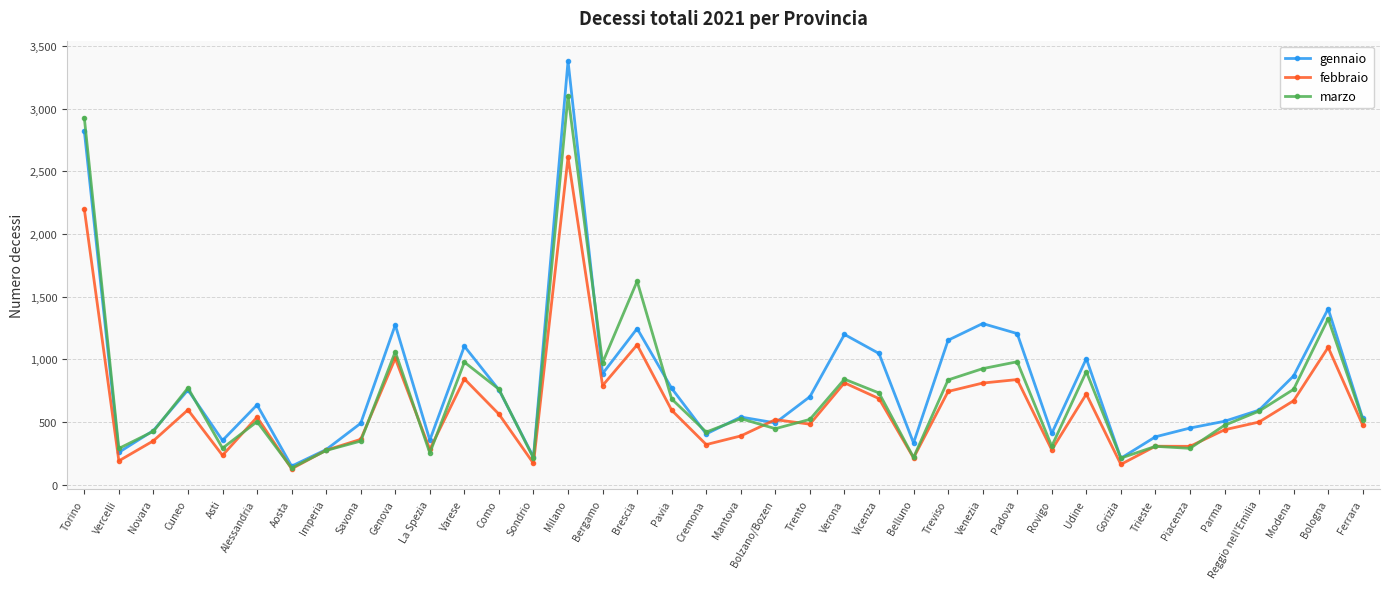

The value of febbraio at Genova is 695. True or false?

False